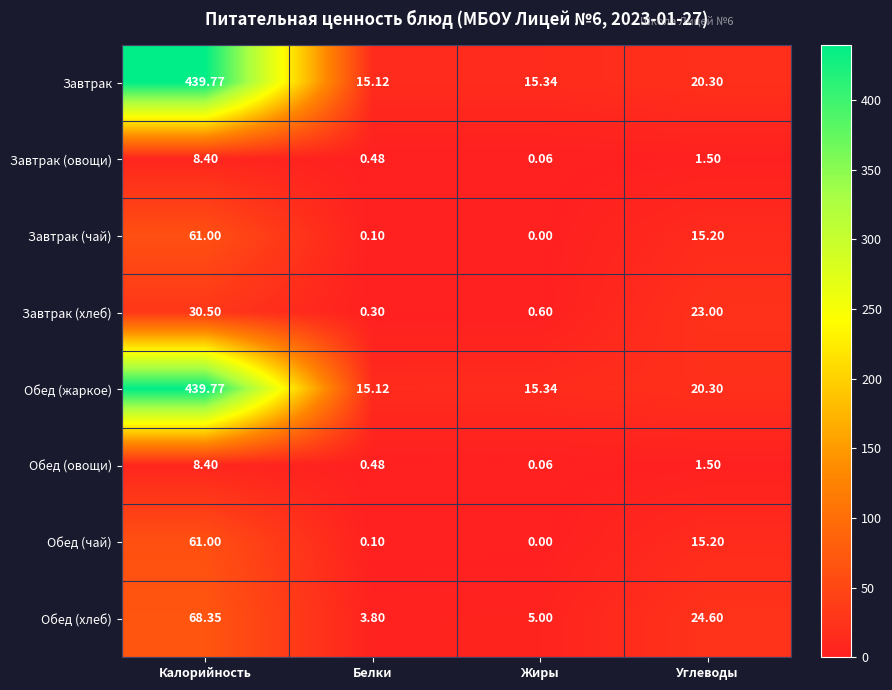

At which label is Обед (жаркое) closest to 227?

Углеводы